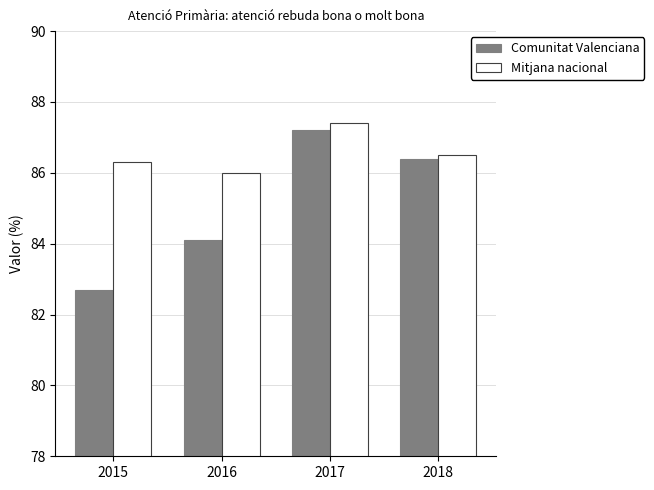

How many groups of bars are there?

4